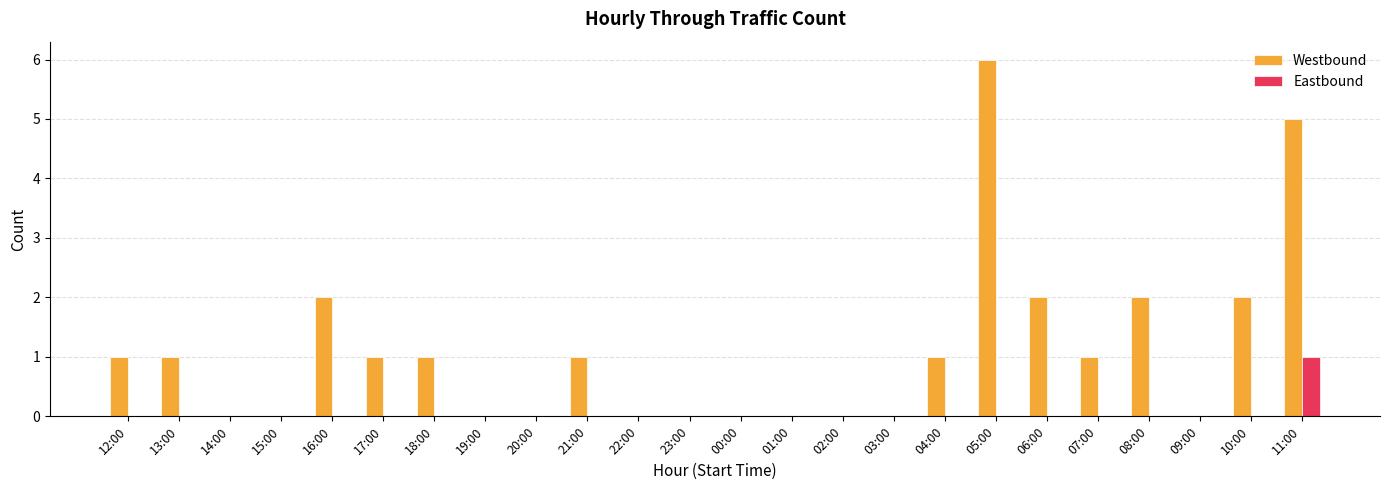

Which series changed the most between 12:00 and 08:00?

Westbound